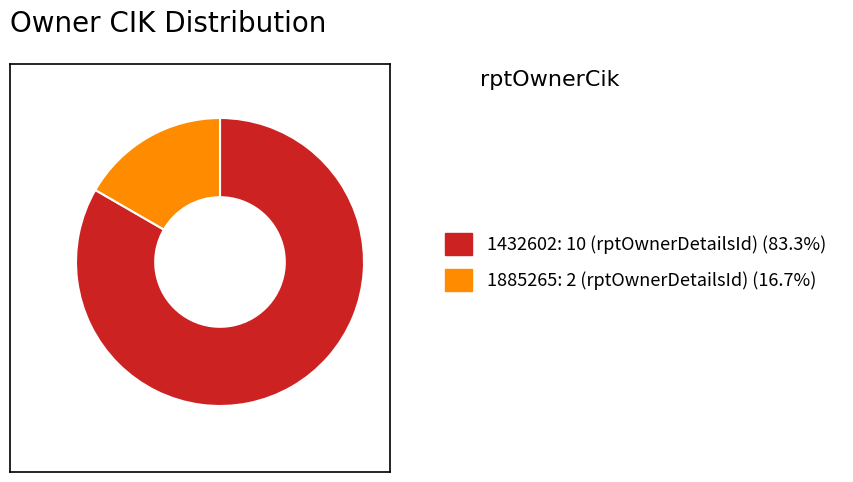

True or false: 1885265 accounts for 11% of the total.

False